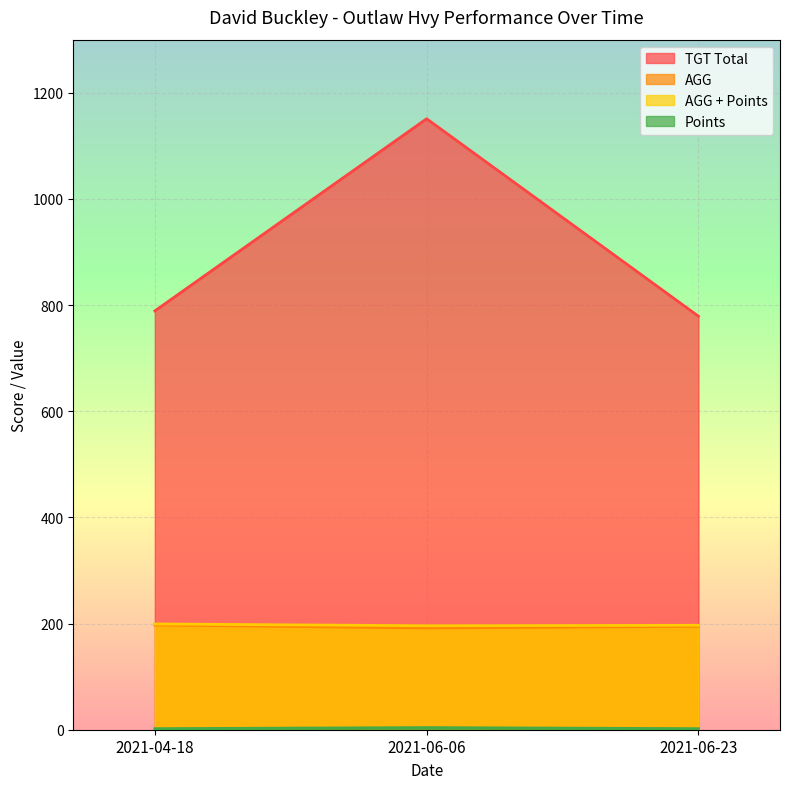

How many data points does each series have?

3